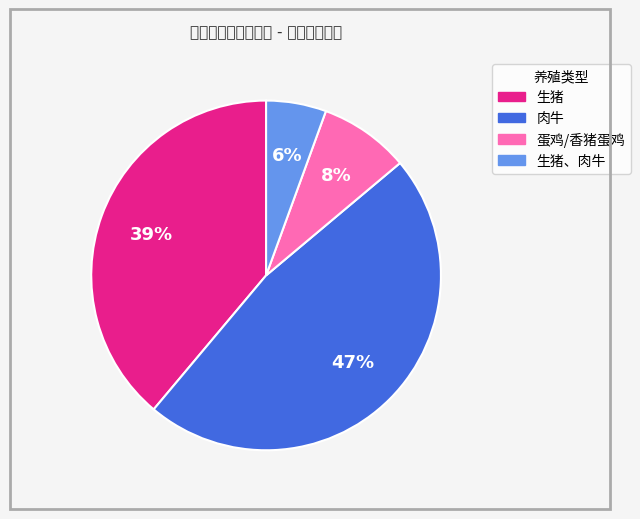

To the nearest percent, what is the average slice percentage?

25%